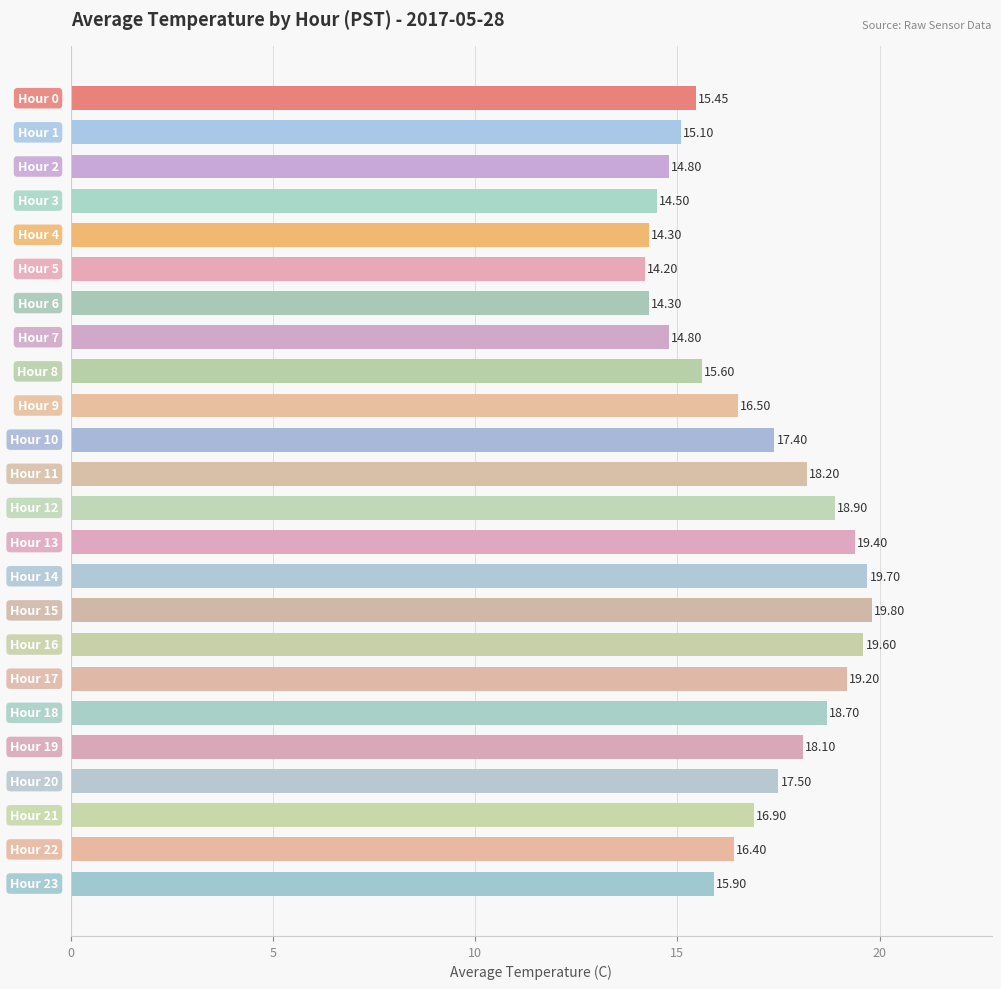

What is the average value?

16.9